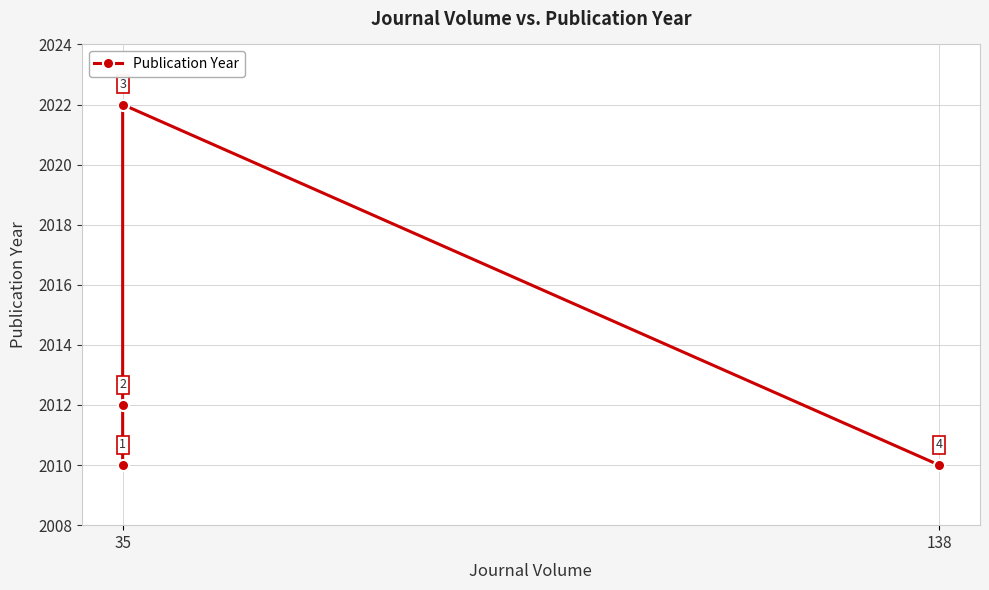

What is the difference between the maximum and minimum values?

12